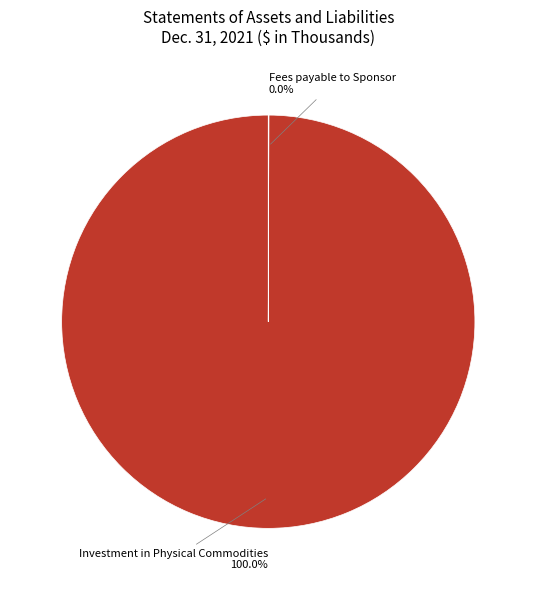

Is there a majority slice in this chart?

Yes